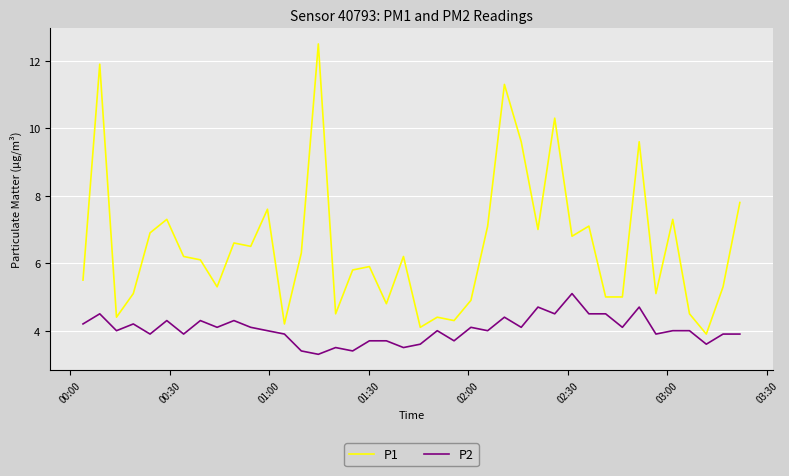

Which series has the widest spread of values?

P1